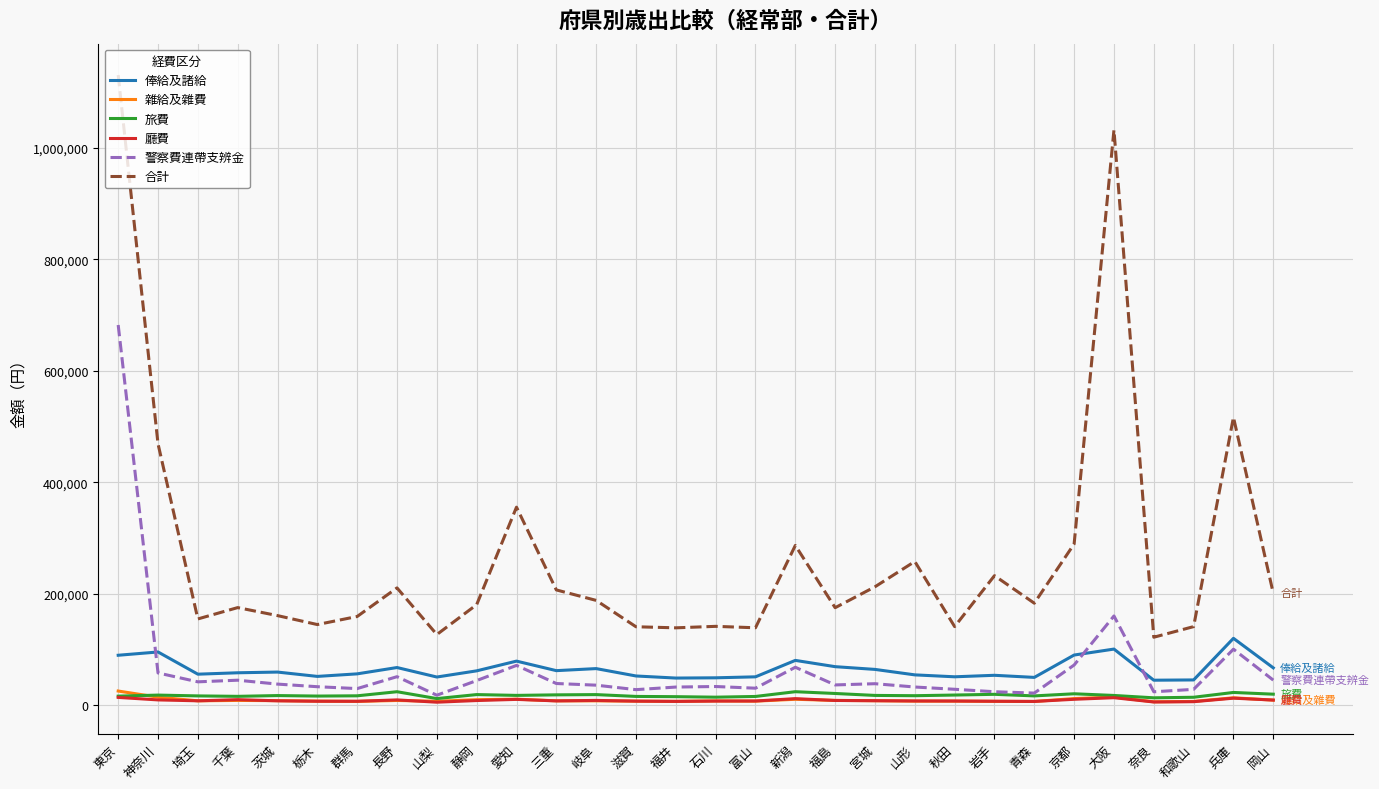

After their last crossing, which series has the higher values: 俸給及諸給 or 警察費連帶支辨金?

俸給及諸給